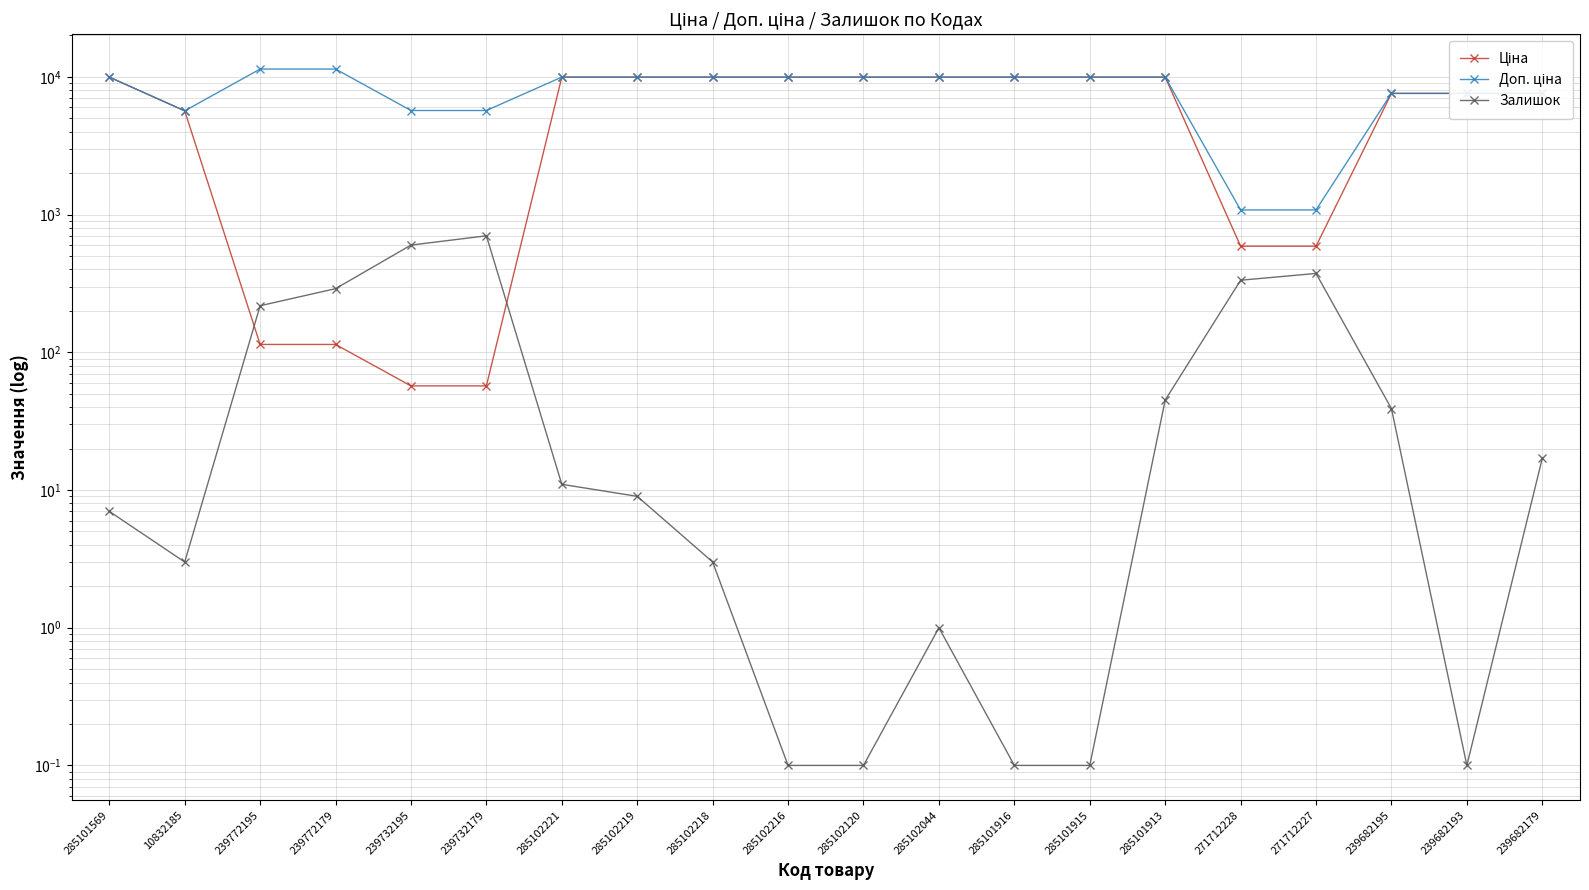

True or false: Доп. ціна has more than 2 points higher than both neighbors.

False